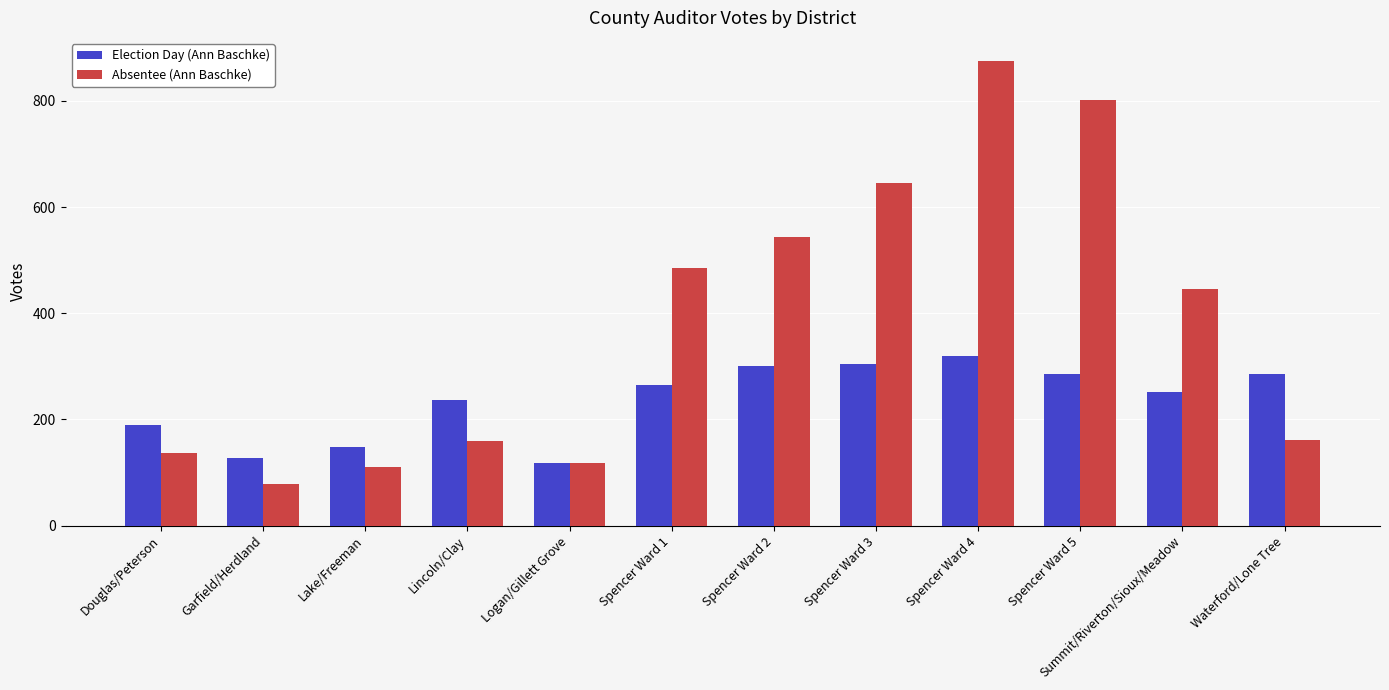

What is the label of the 8th bar from the left?

Spencer Ward 3